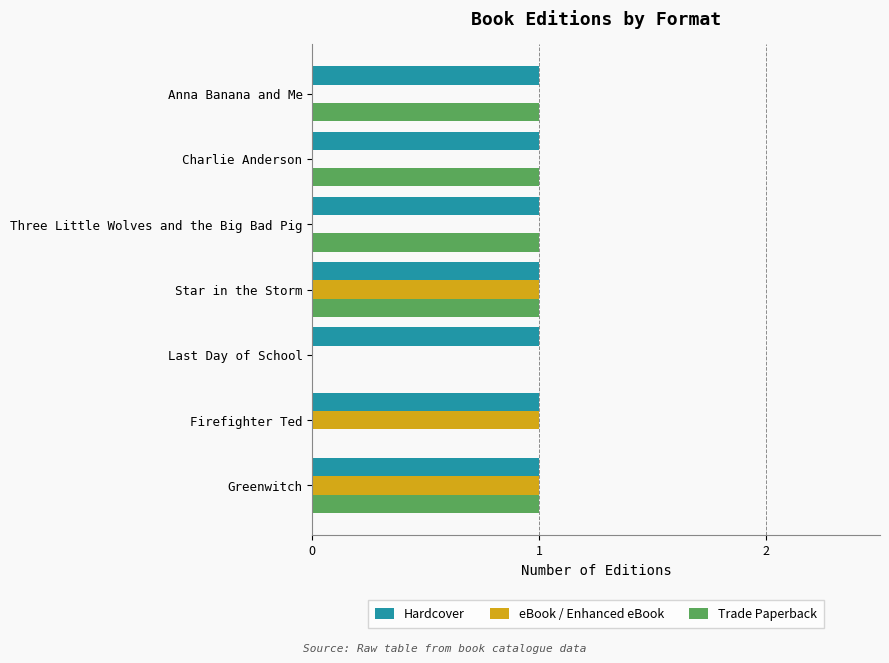

Which series changed the most between Star in the Storm and Charlie Anderson?

eBook / Enhanced eBook